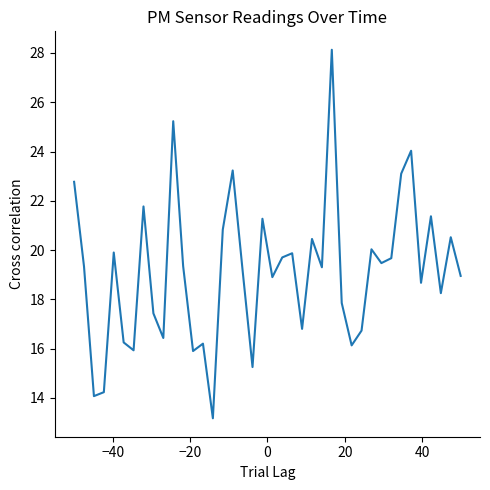

What is the minimum value shown in the chart?

13.2